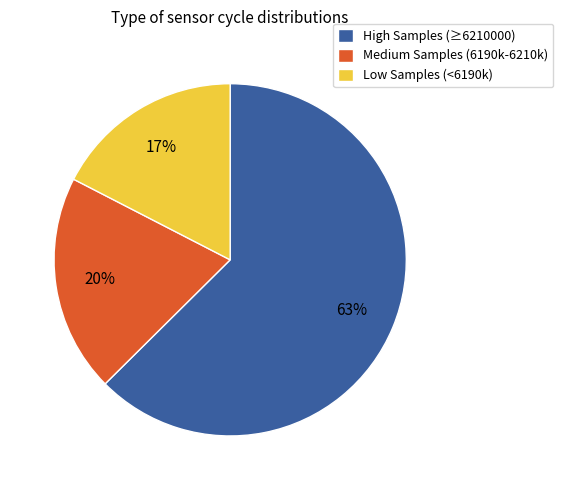

What is the ratio of the value at Medium Samples (6190k-6210k) to the value at High Samples (≥6210000)?

0.3